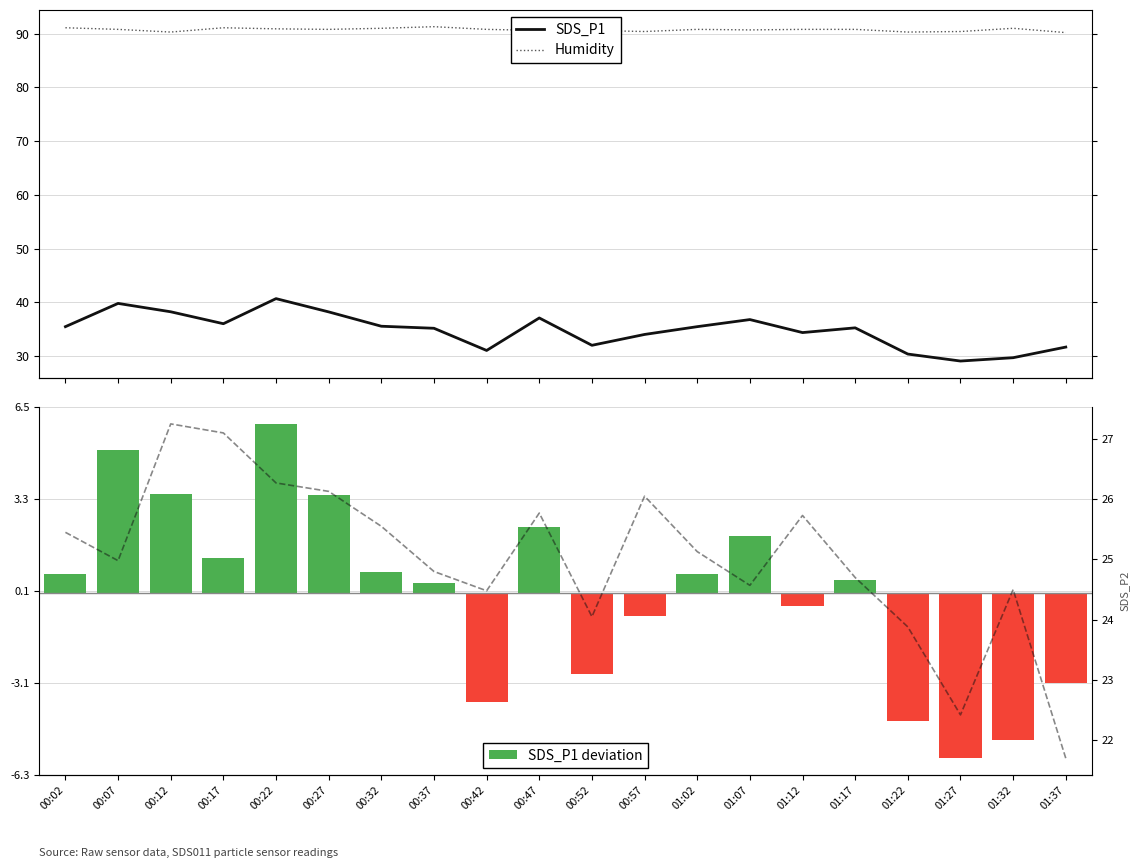

How many distinct data groups are displayed?

4